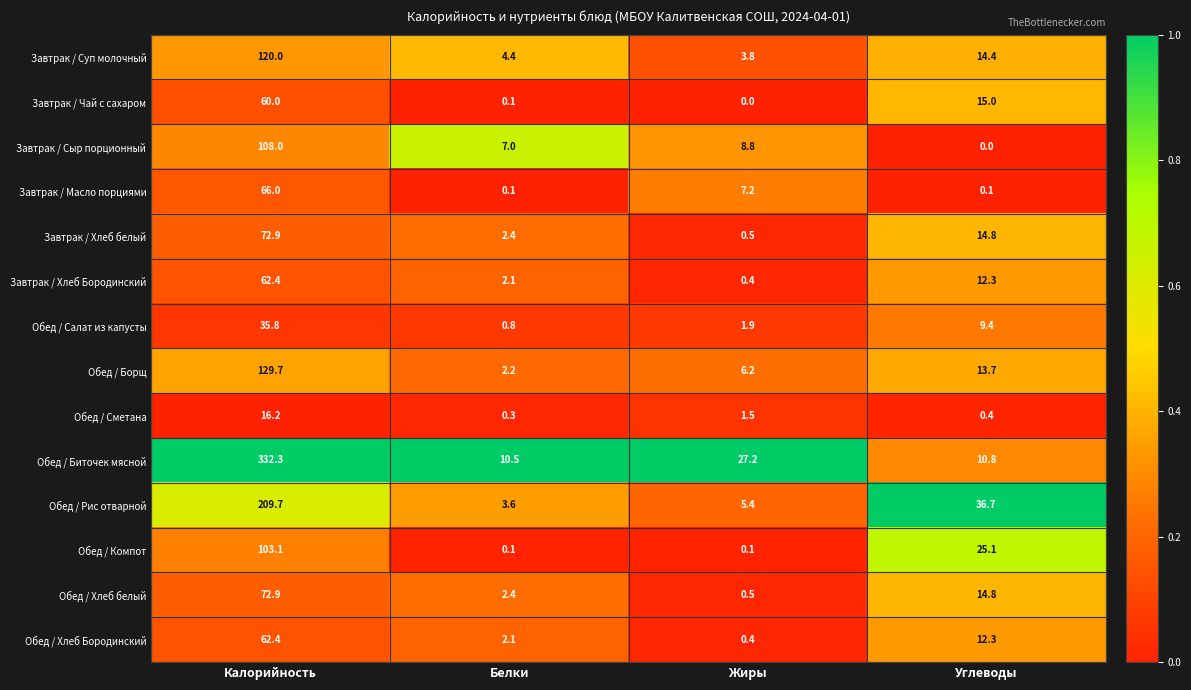

Rank the categories by Обед / Рис отварной value from highest to lowest.

Калорийность, Углеводы, Жиры, Белки